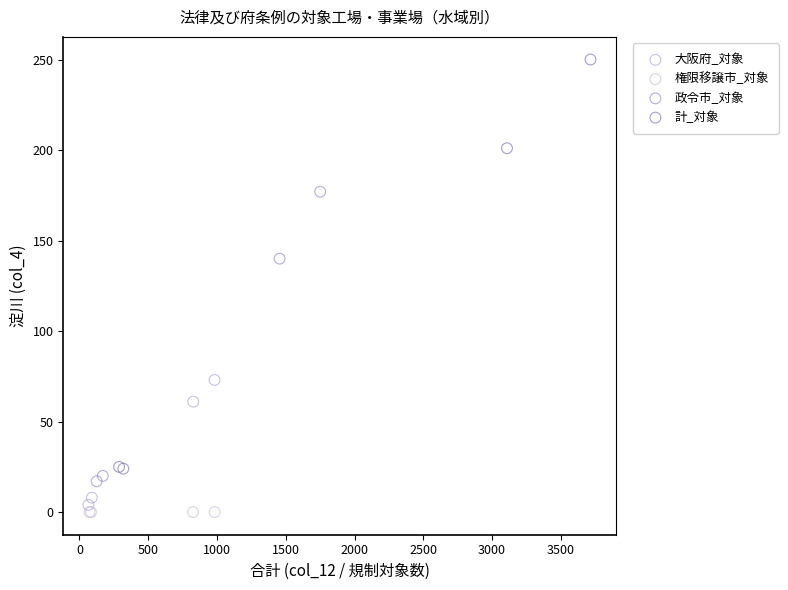

Which series contains the highest Y value?

計_対象